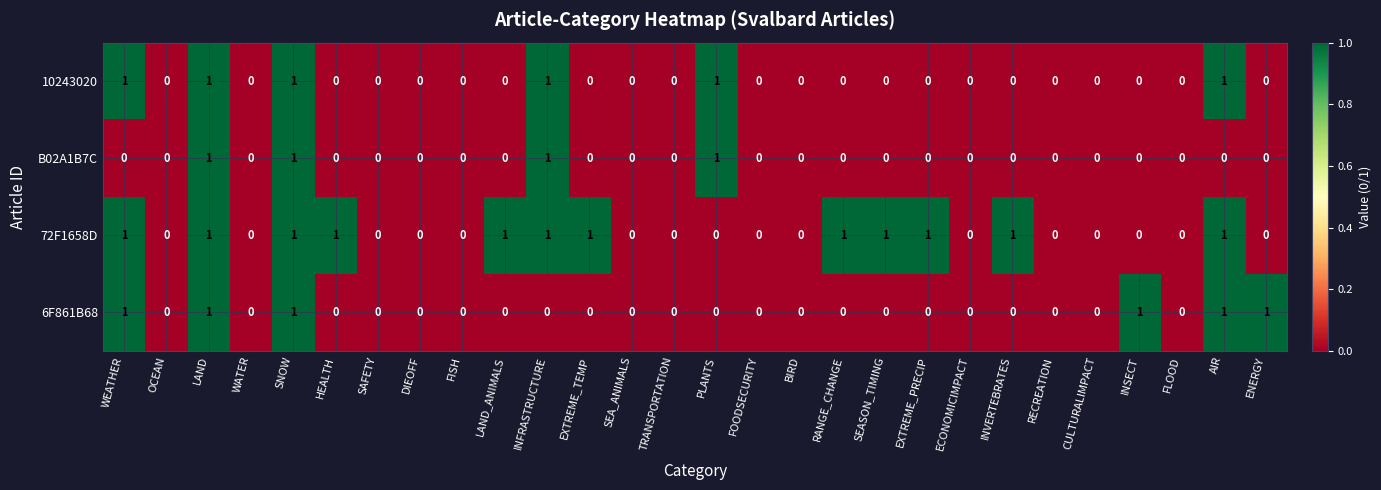

What is the sum of all 10243020 values?

6